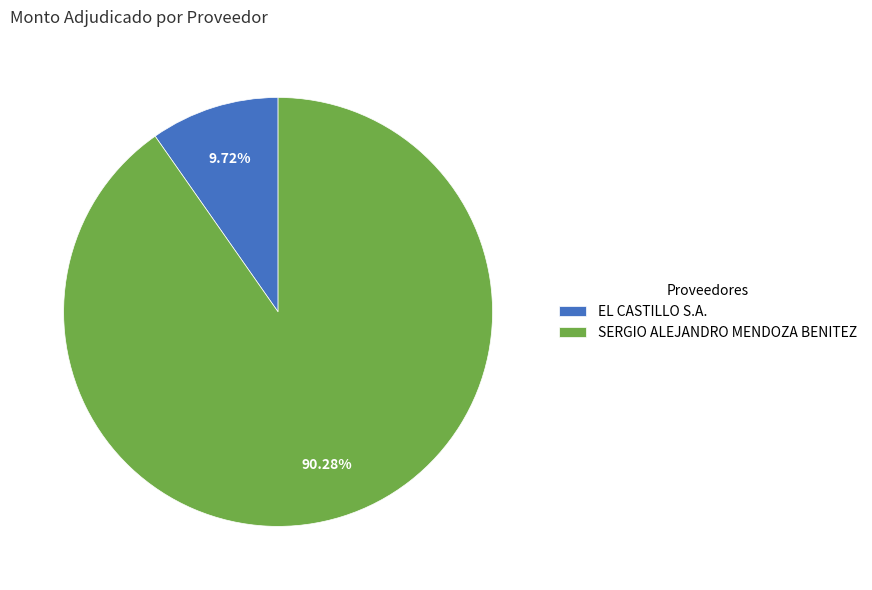

True or false: EL CASTILLO S.A. accounts for 1% of the total.

False